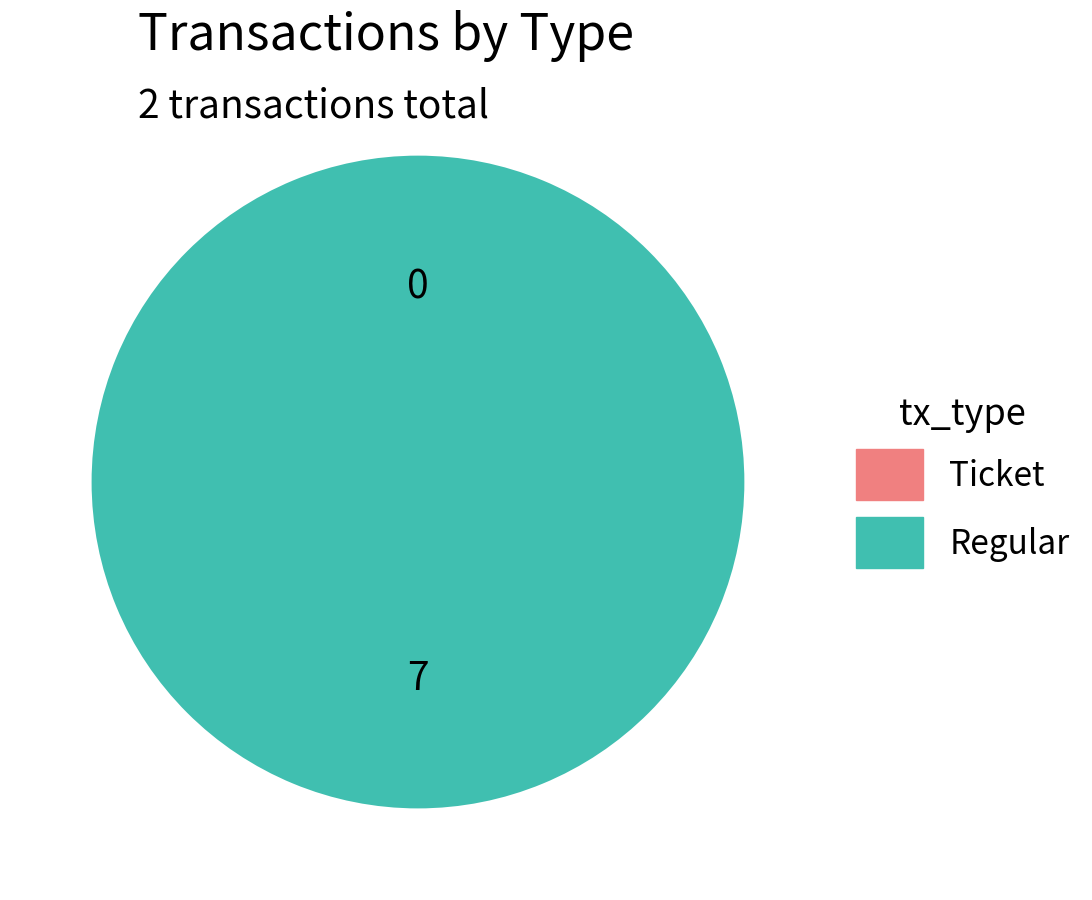

What is the change in value from Ticket to Regular?

+7